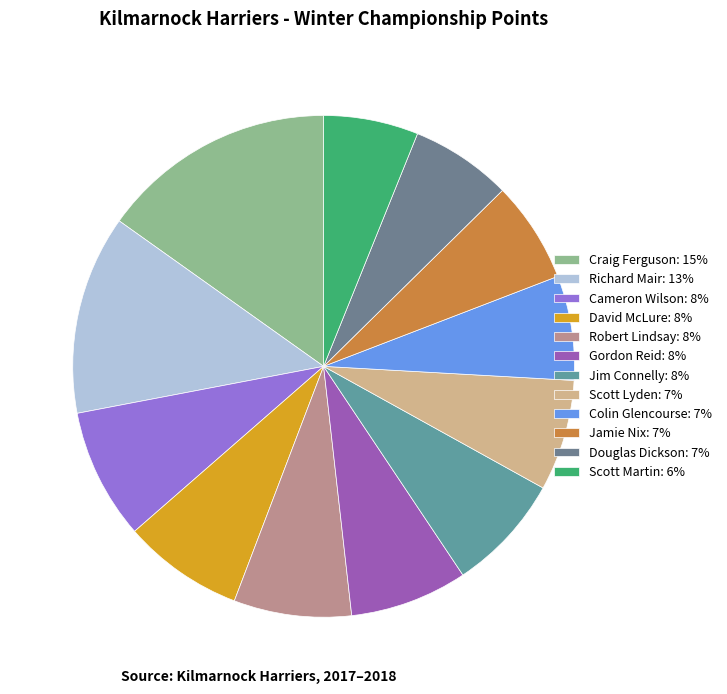

How many slices are in this pie chart?

12